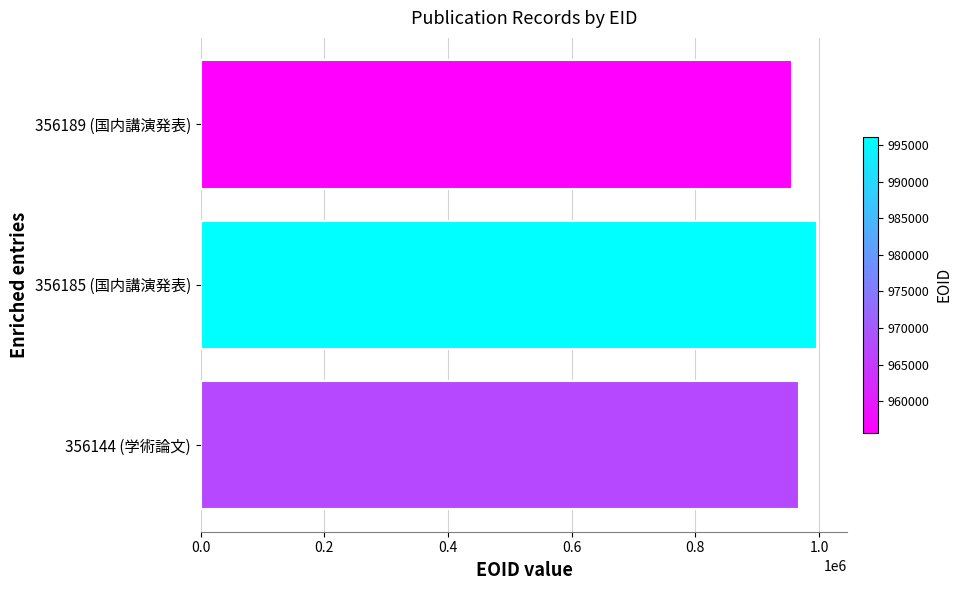

Reading bottom to top, extract all data points from this chart.

356144 (学術論文)=967336	356185 (国内講演発表)=996151	356189 (国内講演発表)=955659